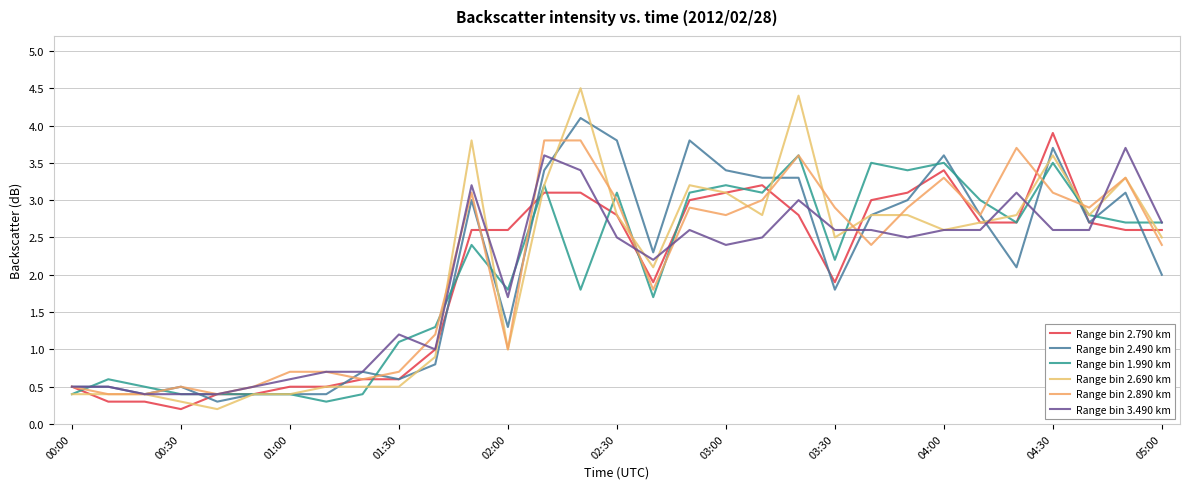

In Range bin 2.490 km, how many points are higher than both neighbors (excluding endpoints)?

8